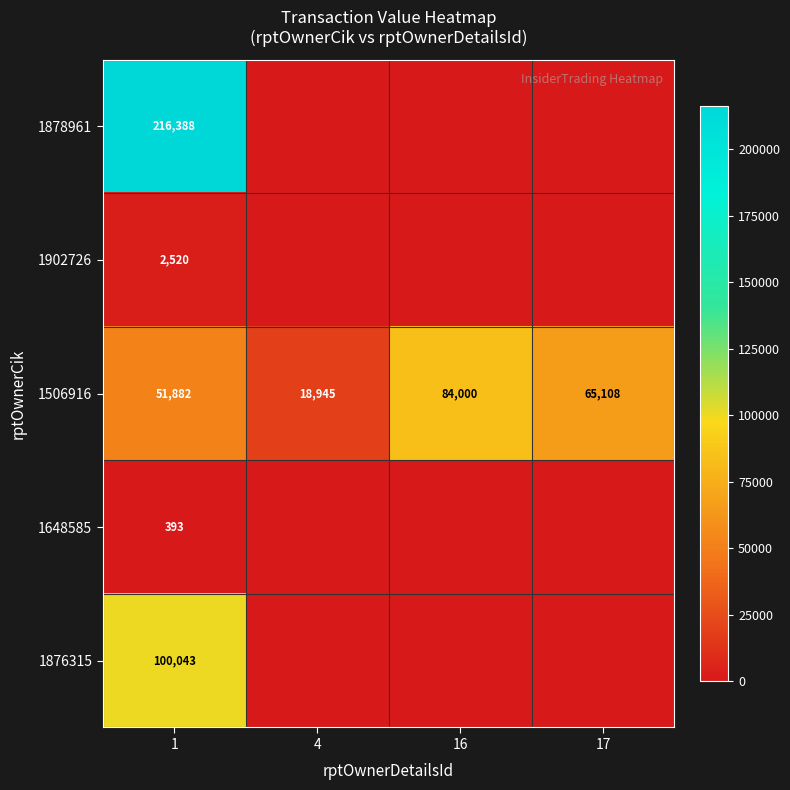

What is the total value across all series at 1?

371226